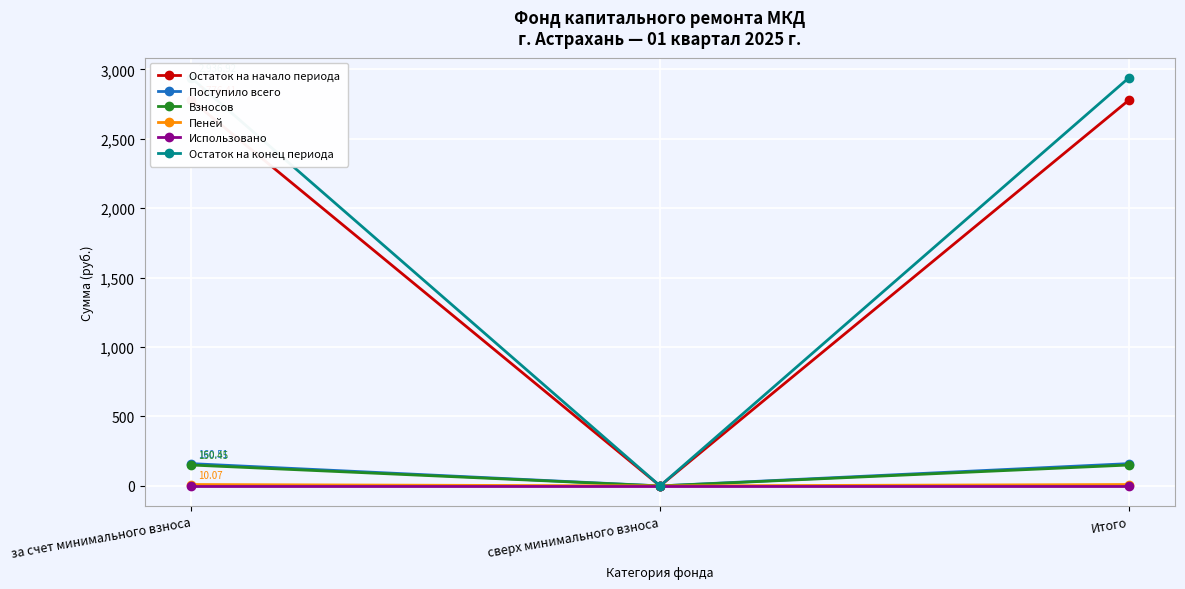

Reading left to right, list all the values displayed in this chart.

Остаток на начало периода: за счет минимального взноса=2776.4	сверх минимального взноса=0.0	Итого=2776.4
Поступило всего: за счет минимального взноса=160.5	сверх минимального взноса=0.0	Итого=160.5
Взносов: за счет минимального взноса=150.4	сверх минимального взноса=0.0	Итого=150.4
Пеней: за счет минимального взноса=10.1	сверх минимального взноса=0.0	Итого=10.1
Использовано: за счет минимального взноса=0.0	сверх минимального взноса=0.0	Итого=0.0
Остаток на конец периода: за счет минимального взноса=2936.9	сверх минимального взноса=0.0	Итого=2936.9